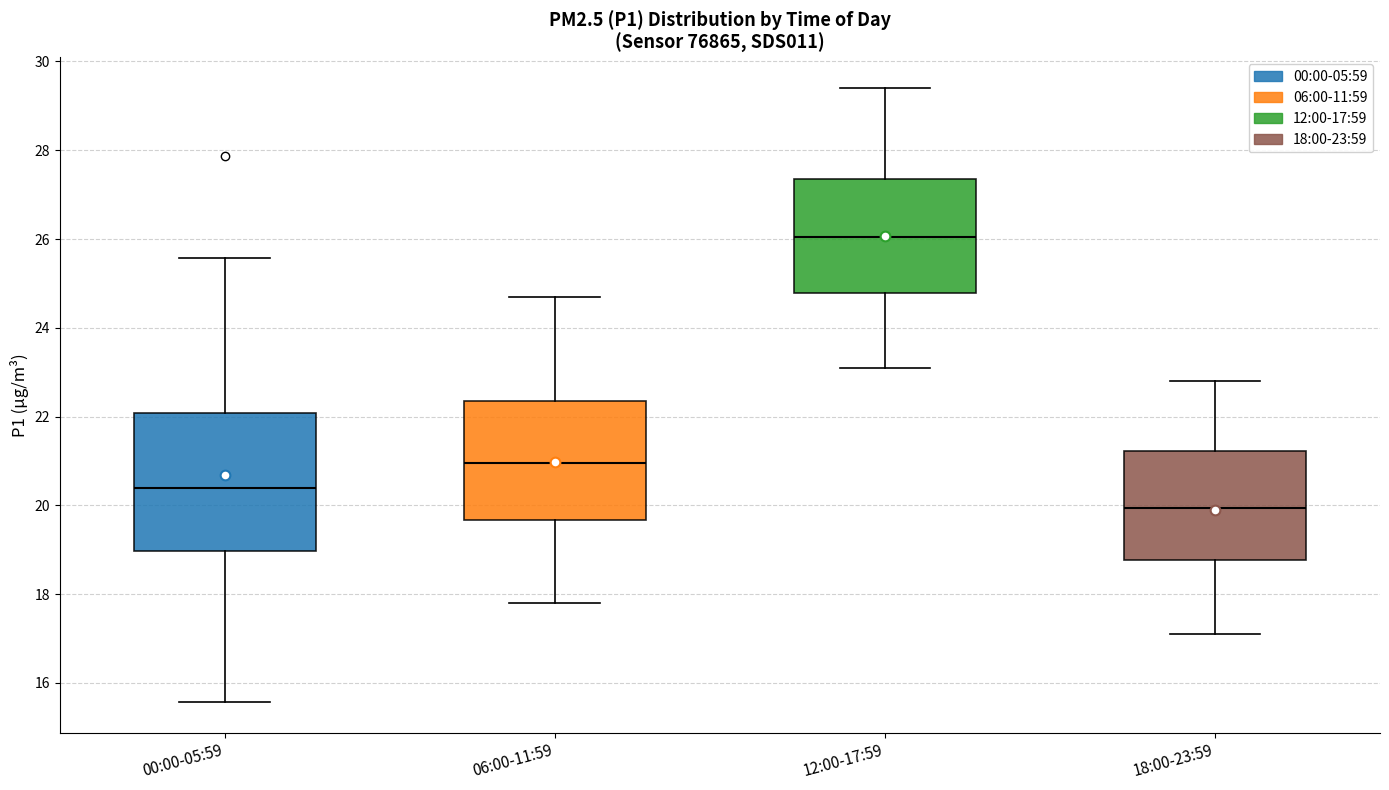

Where does the upper whisker of the box for 00:00-05:59 end on the y-axis? The values are not printed on the chart, so give them approximately, as read against the axis.

25.6